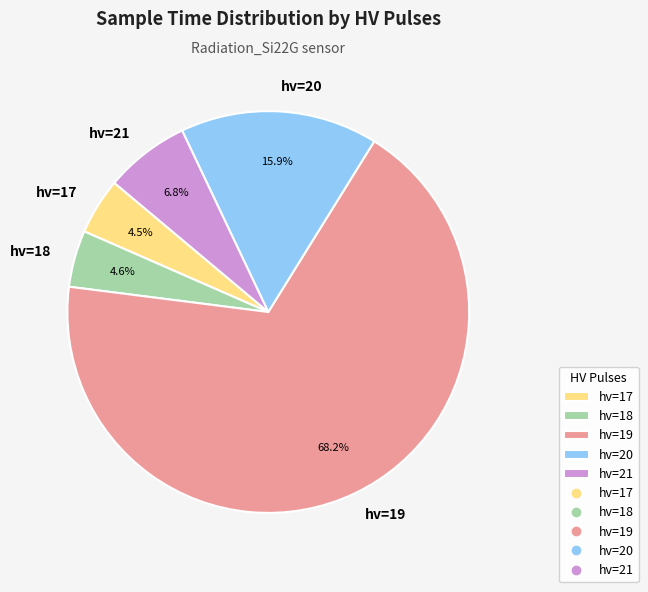

How many slices are in this pie chart?

5